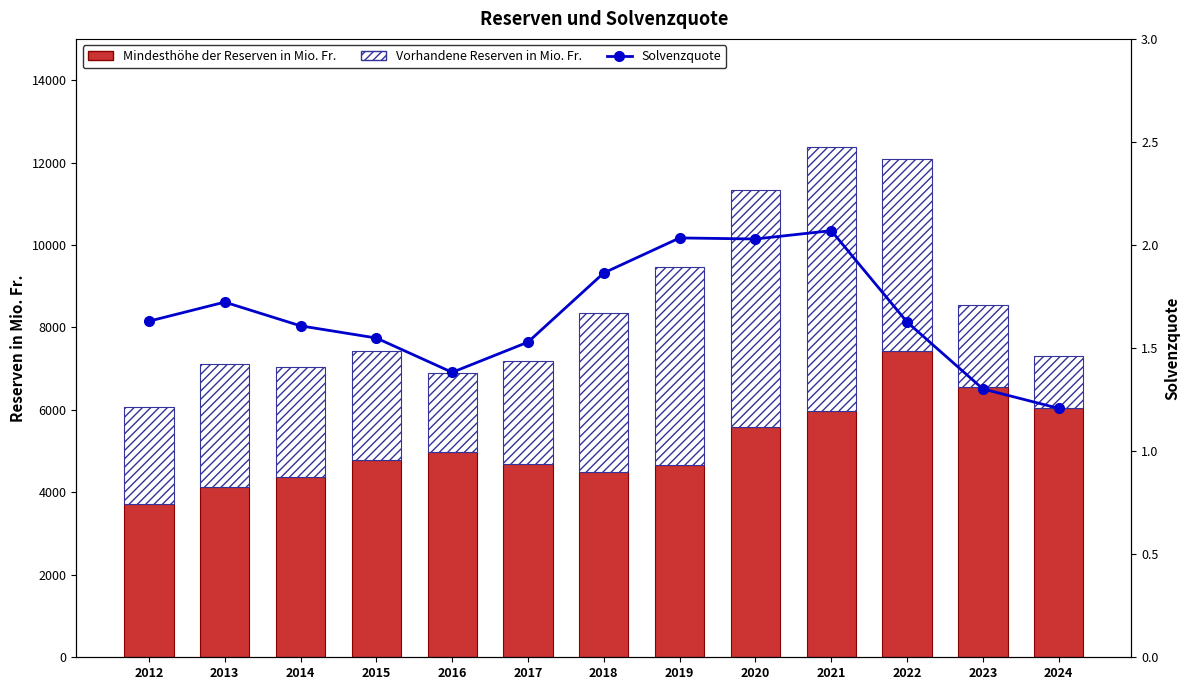

Reading right to left, what are all the values shown in this chart?

Mindesthöhe der Reserven in Mio. Fr.: 2024=6050.1	2023=6562.8	2022=7428.3	2021=5983.2	2020=5582.2	2019=4657.4	2018=4484.8	2017=4698.8	2016=4982.2	2015=4792.0	2014=4380.2	2013=4133.9	2012=3725.5
Vorhandene Reserven in Mio. Fr.: 2024=1256.2	2023=1980.2	2022=4651.5	2021=6399.9	2020=5745.6	2019=4817.6	2018=3877.8	2017=2485.6	2016=1904.8	2015=2629.9	2014=2662.9	2013=2988.8	2012=2348.5
Solvenzquote: 2024=1.2	2023=1.3	2022=1.6	2021=2.1	2020=2.0	2019=2.0	2018=1.9	2017=1.5	2016=1.4	2015=1.5	2014=1.6	2013=1.7	2012=1.6